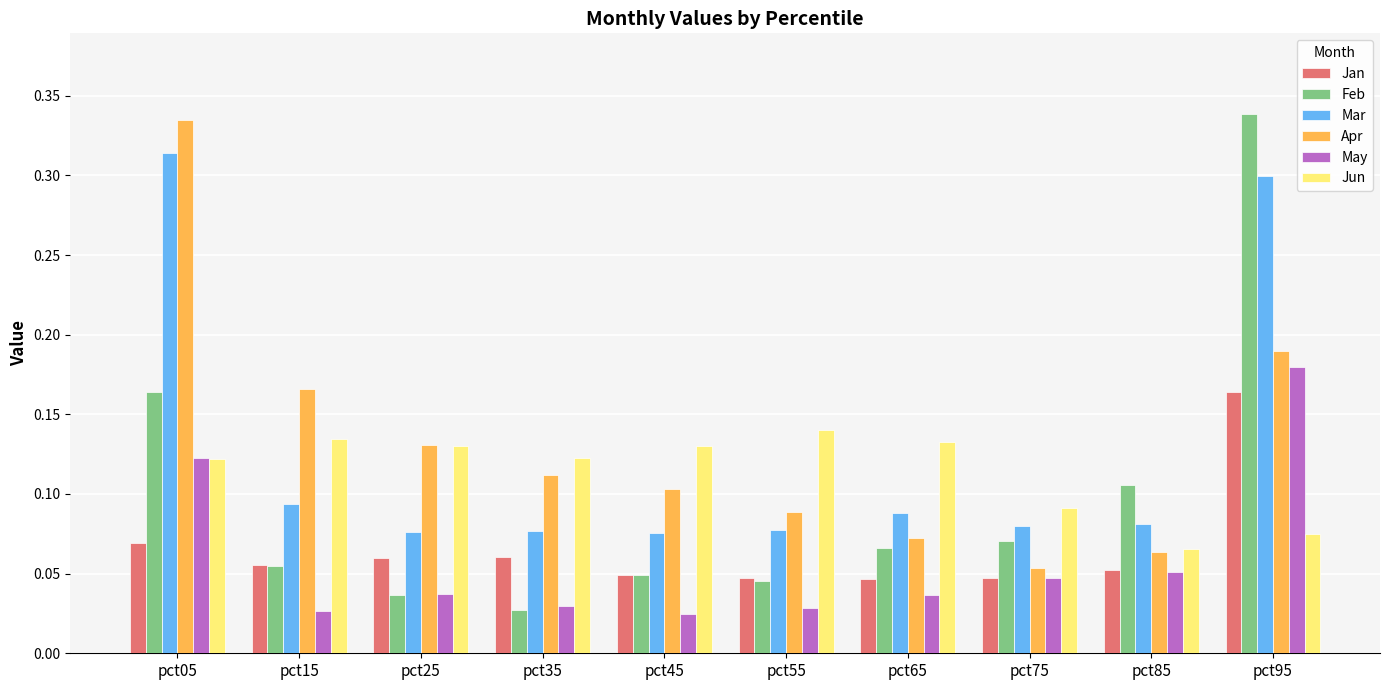

What is the sum of all Mar values?

1.3